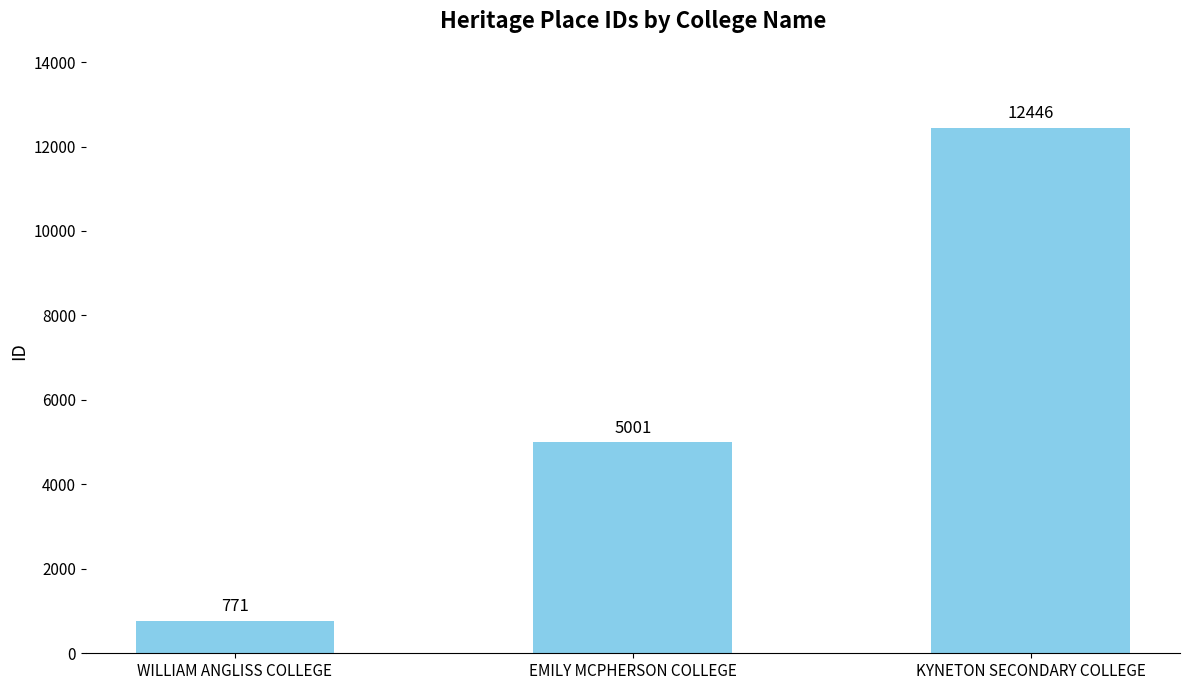

Between WILLIAM ANGLISS COLLEGE and EMILY MCPHERSON COLLEGE, which is larger?

EMILY MCPHERSON COLLEGE